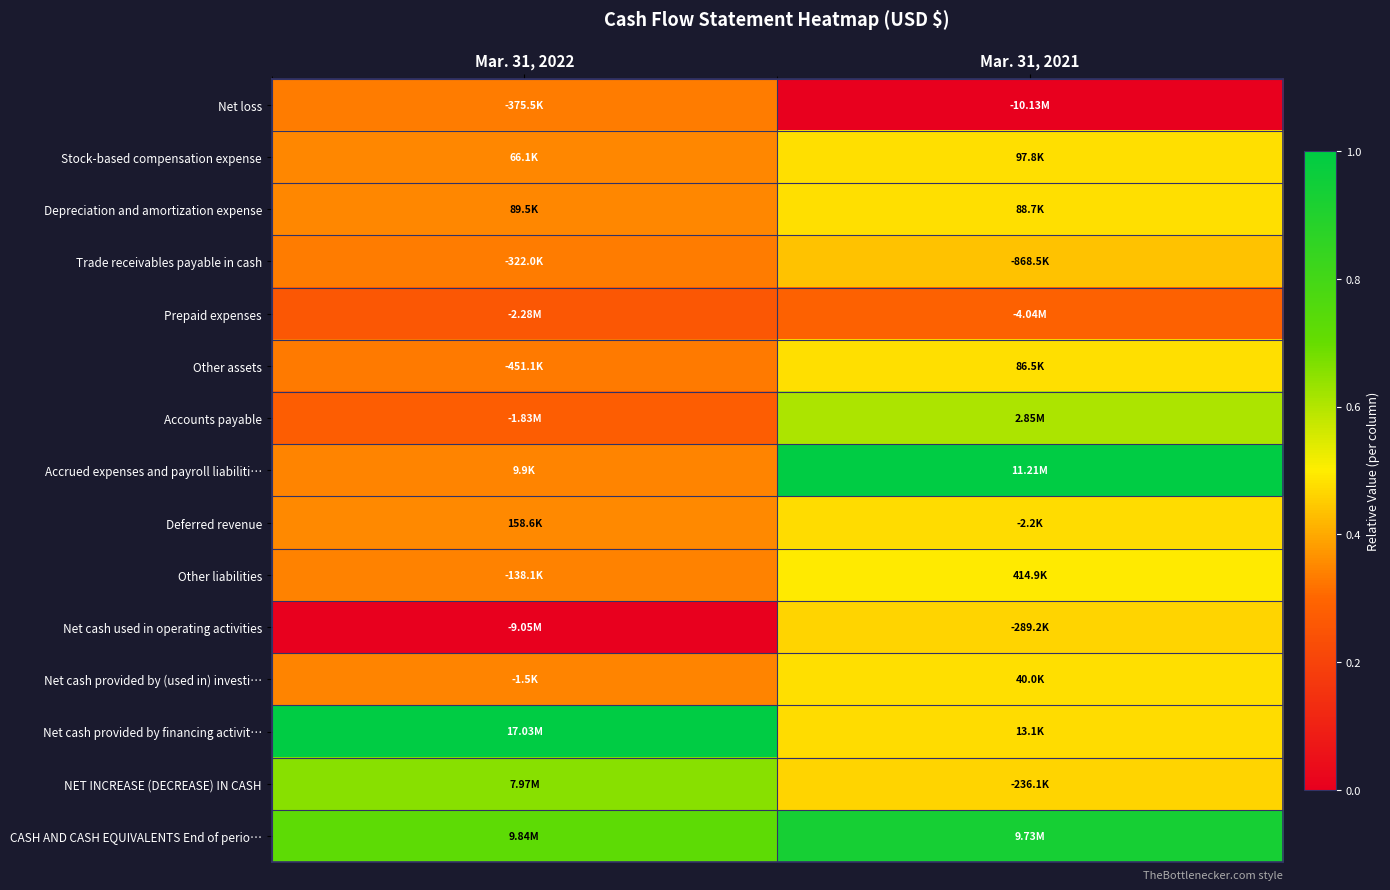

Reading left to right, list all the values displayed in this chart.

Net loss: Mar. 31, 2022=0.3	Mar. 31, 2021=0.0
Stock-based compensation expense: Mar. 31, 2022=0.3	Mar. 31, 2021=0.5
Depreciation and amortization expense: Mar. 31, 2022=0.4	Mar. 31, 2021=0.5
Trade receivables payable in cash: Mar. 31, 2022=0.3	Mar. 31, 2021=0.4
Prepaid expenses: Mar. 31, 2022=0.3	Mar. 31, 2021=0.3
Other assets: Mar. 31, 2022=0.3	Mar. 31, 2021=0.5
Accounts payable: Mar. 31, 2022=0.3	Mar. 31, 2021=0.6
Accrued expenses and payroll liabiliti…: Mar. 31, 2022=0.3	Mar. 31, 2021=1.0
Deferred revenue: Mar. 31, 2022=0.4	Mar. 31, 2021=0.5
Other liabilities: Mar. 31, 2022=0.3	Mar. 31, 2021=0.5
Net cash used in operating activities: Mar. 31, 2022=0.0	Mar. 31, 2021=0.5
Net cash provided by (used in) investi…: Mar. 31, 2022=0.3	Mar. 31, 2021=0.5
Net cash provided by financing activit…: Mar. 31, 2022=1.0	Mar. 31, 2021=0.5
NET INCREASE (DECREASE) IN CASH: Mar. 31, 2022=0.7	Mar. 31, 2021=0.5
CASH AND CASH EQUIVALENTS End of perio…: Mar. 31, 2022=0.7	Mar. 31, 2021=0.9